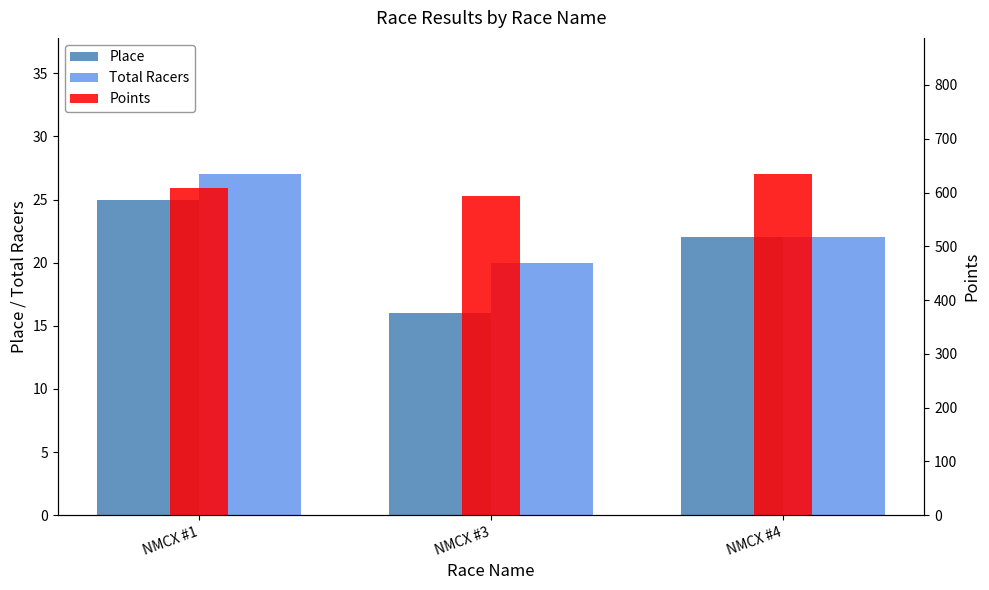

What is the highest value of the Place series?

25.0